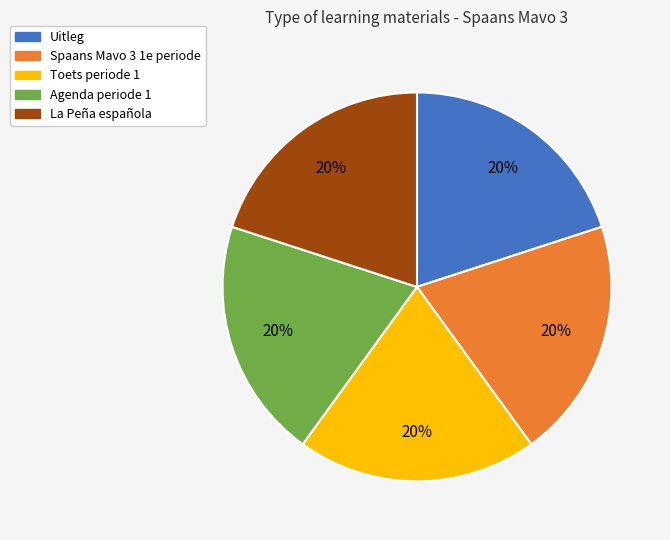

Is it true that Uitleg is 20% of the pie?

True